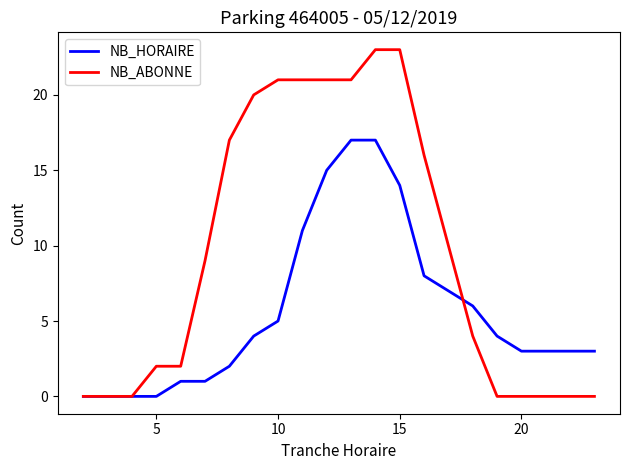

What is the average value of the NB_HORAIRE series?

6